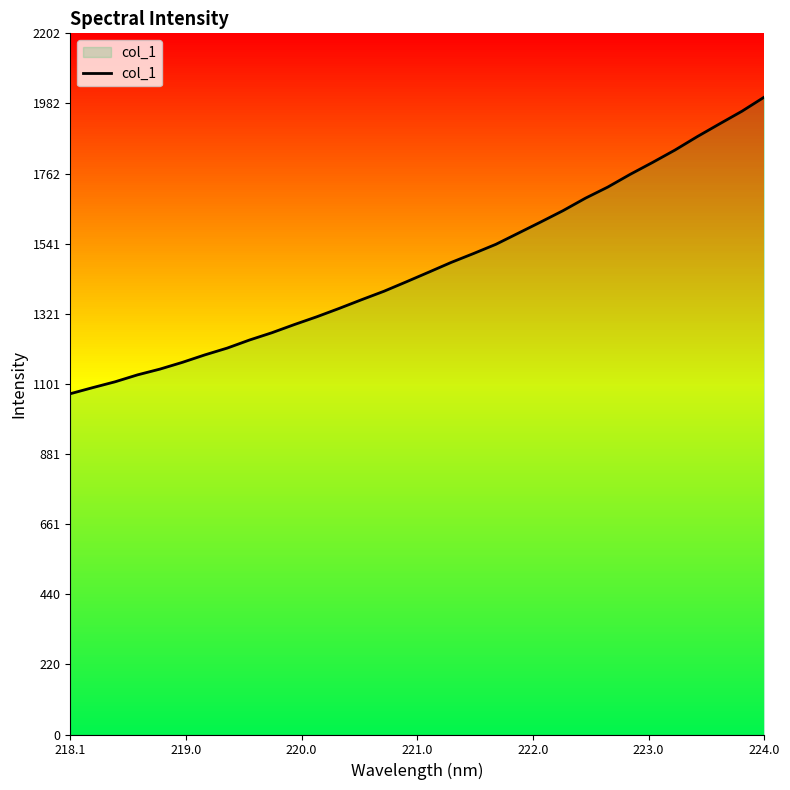

What is the smallest value displayed?

1070.2